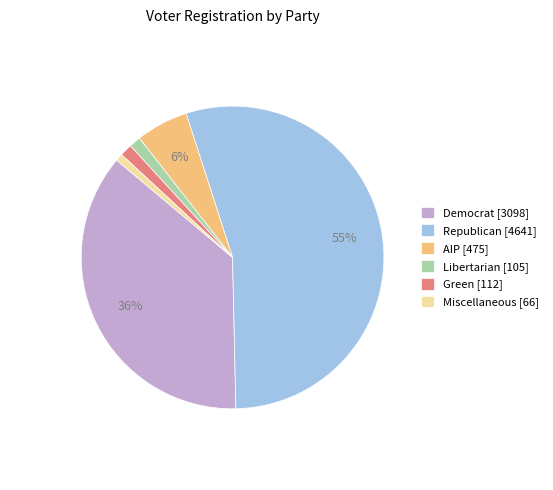

The Democrat [3098] slice represents 36% of the pie. True or false?

True